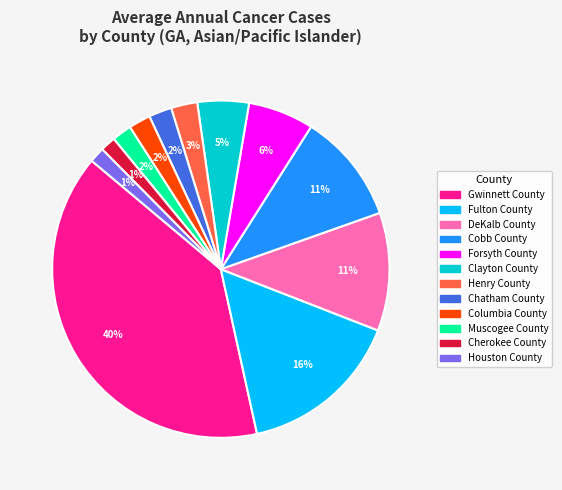

Is it true that Henry County is 3% of the pie?

True